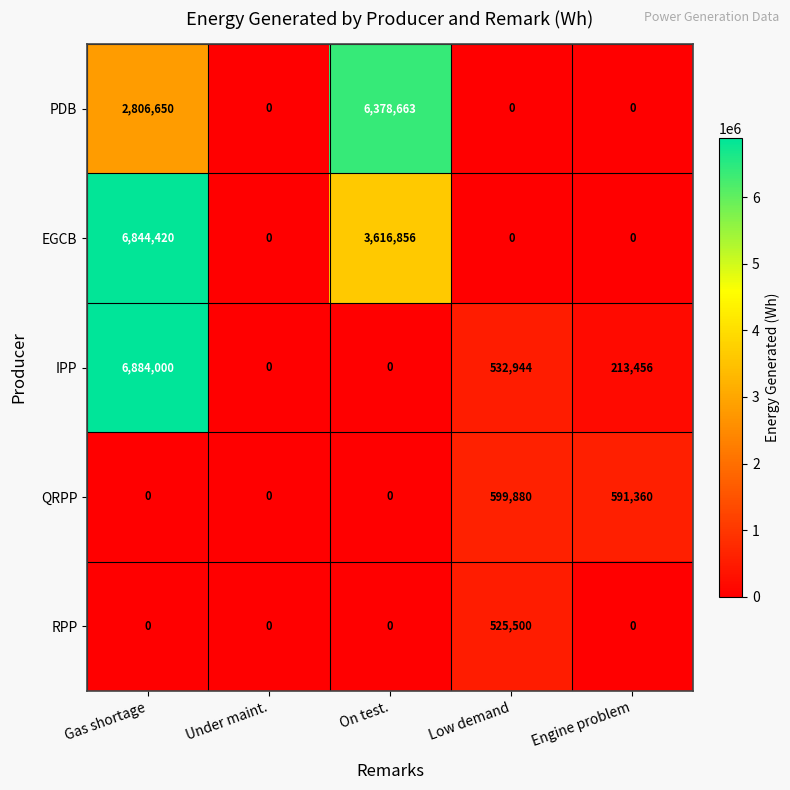

What is the difference between the RPP values at Low demand and Engine problem?

525500